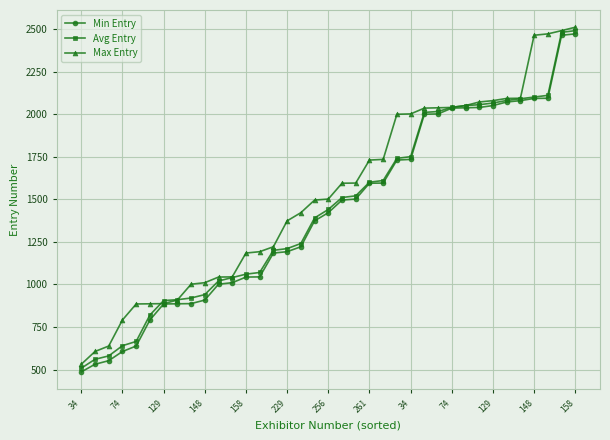

Count the number of categories in the chart.

37